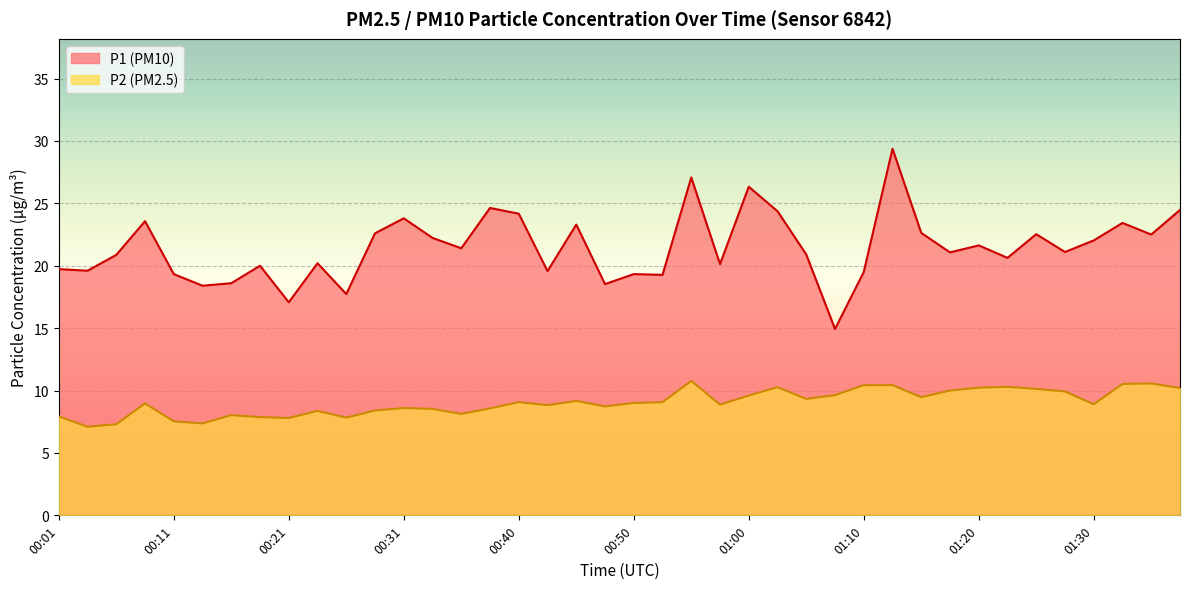

Reading right to left, extract all data points from this chart.

P1: 24.5	22.5	23.4	22.0	21.1	22.5	20.6	21.6	21.1	22.6	29.4	19.5	14.9	20.9	24.4	26.3	20.1	27.1	19.3	19.3	18.5	23.3	19.6	24.2	24.6	21.4	22.2	23.8	22.6	17.7	20.2	17.1	20.0	18.6	18.4	19.3	23.6	20.9	19.6	19.7
P2: 10.2	10.6	10.5	8.9	9.9	10.1	10.3	10.2	10.0	9.5	10.4	10.4	9.6	9.3	10.3	9.6	8.9	10.8	9.1	9.0	8.7	9.2	8.8	9.1	8.6	8.1	8.5	8.6	8.4	7.8	8.4	7.8	7.9	8.0	7.4	7.5	9.0	7.3	7.1	7.9